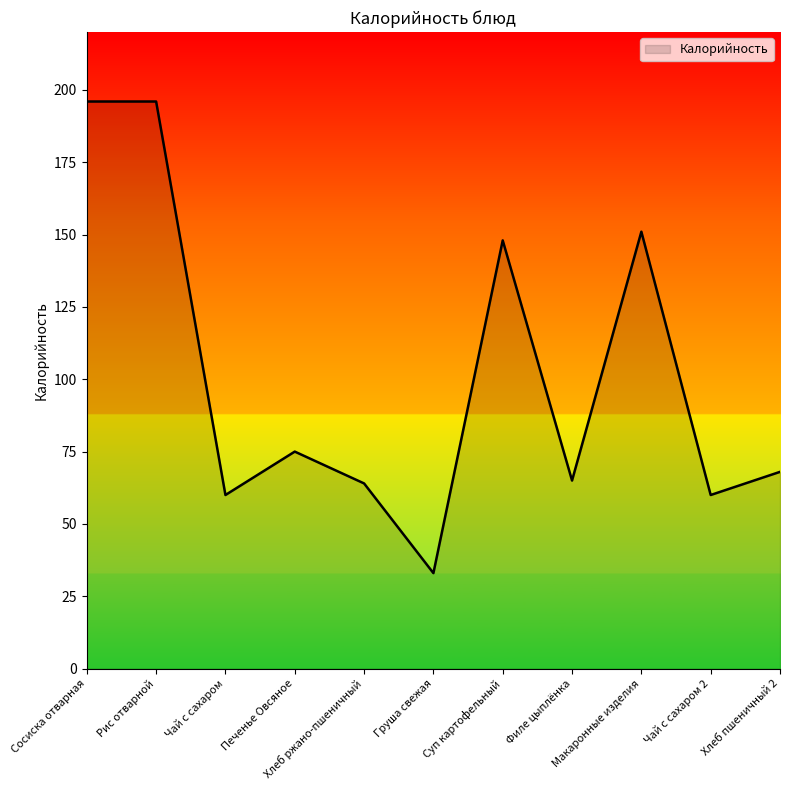

What is the maximum value shown in the chart?

196